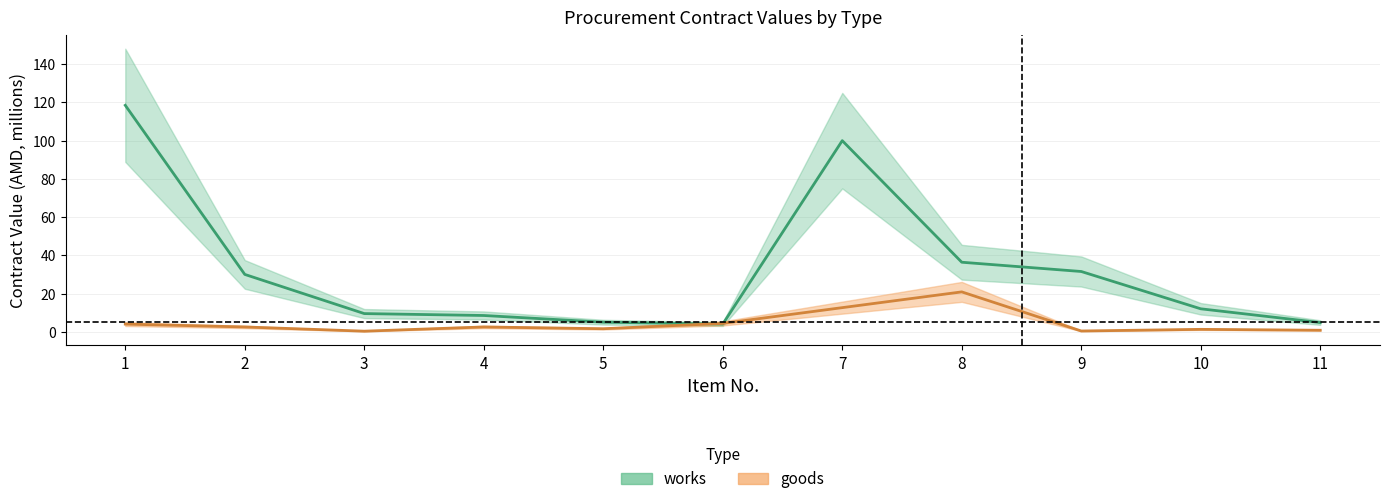

List the labels in order of value, smallest first.

6, 11, 5, 4, 3, 10, 2, 9, 8, 7, 1